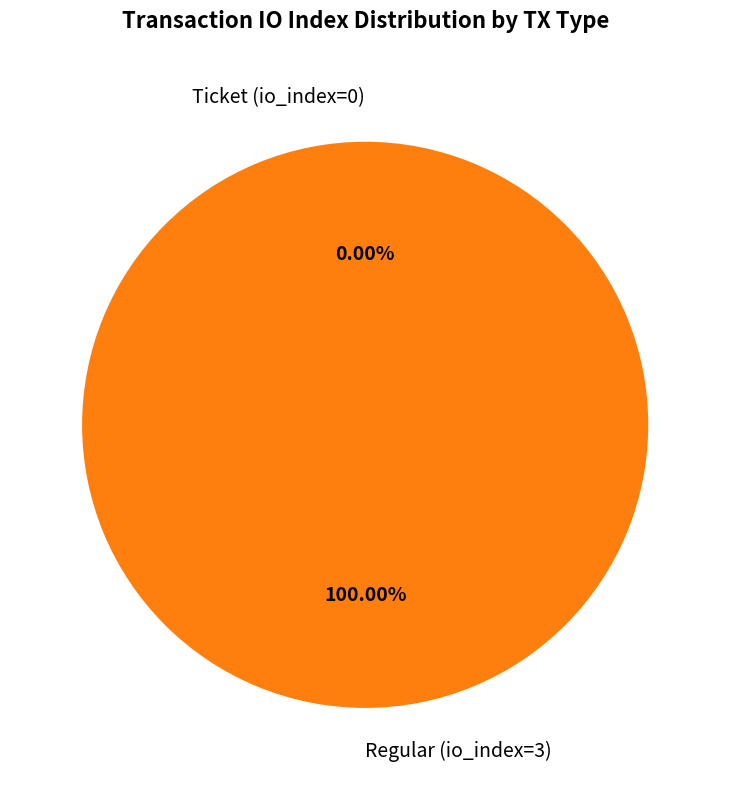

What is the total percentage of Ticket (io_index=0) and Regular (io_index=3)?

100.0%